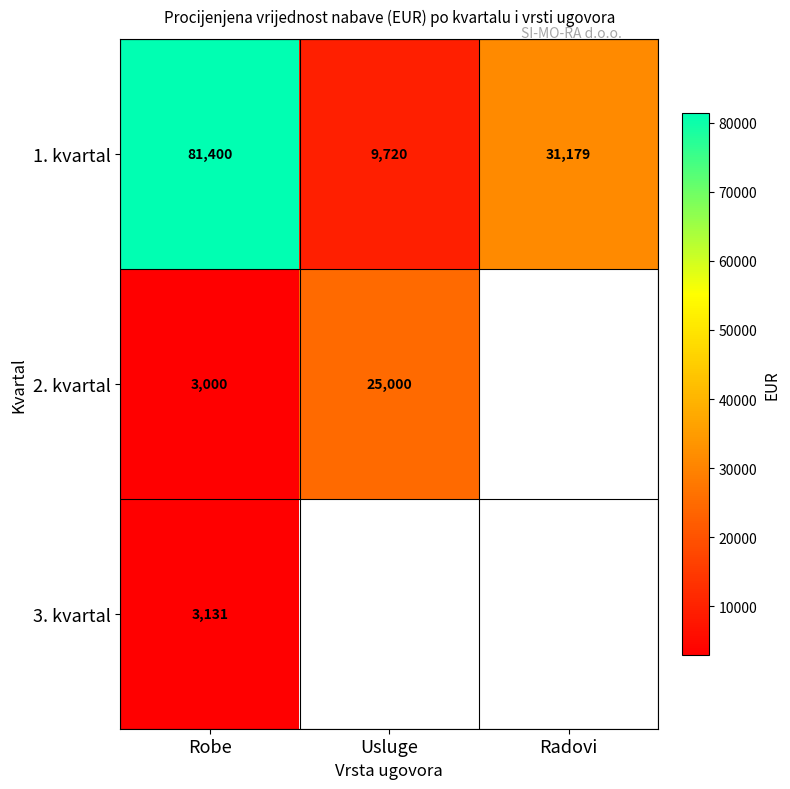

At how many categories does at least one series exceed 15836?

3